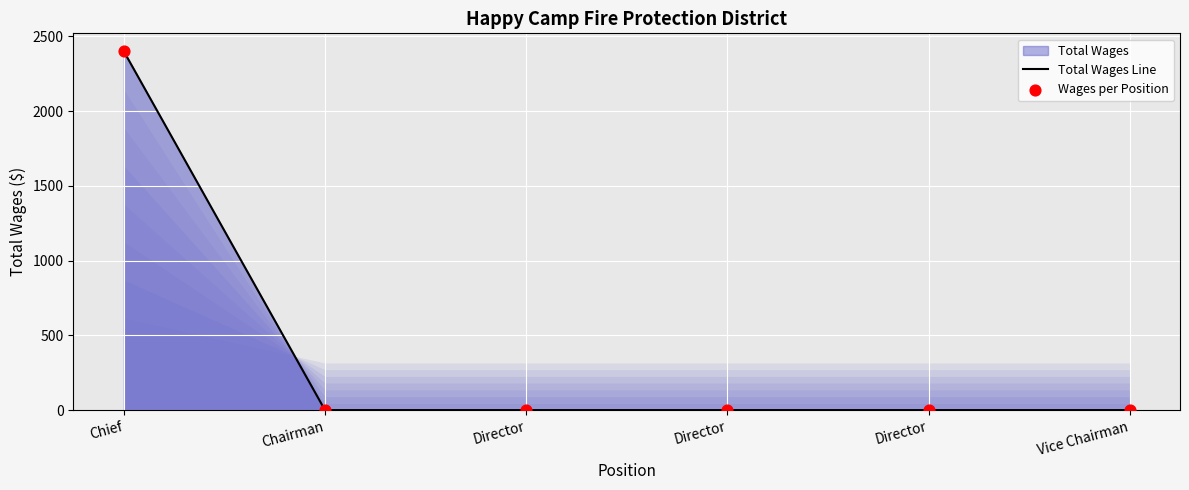

What is the total value across all series at Chief?

4800